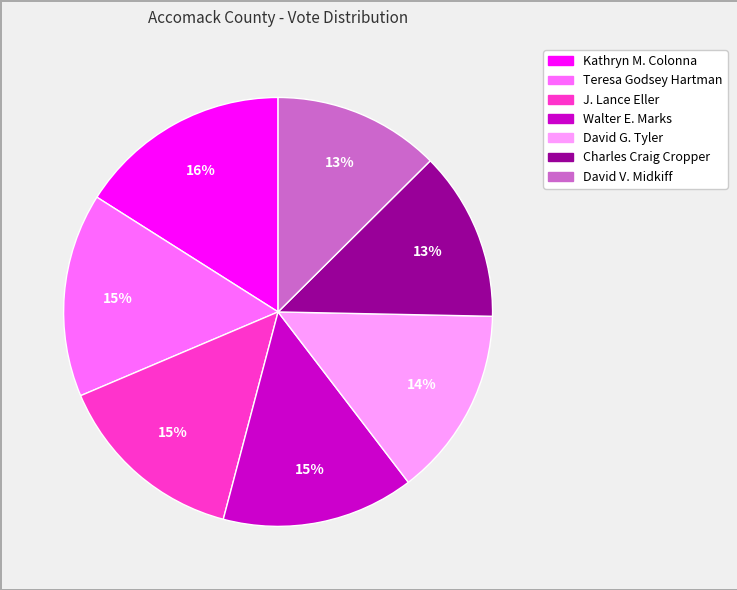

What is the largest slice in the pie chart?

Kathryn M. Colonna